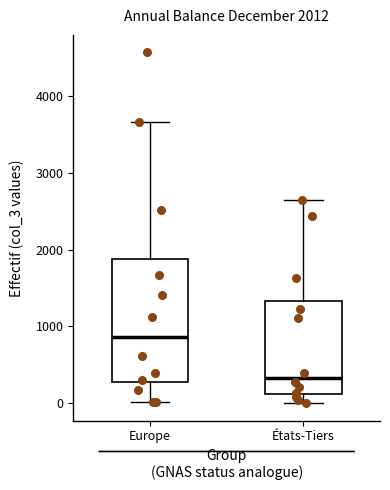

Comparing the boxes themselves (not the whiskers), which one is the tallest?

Europe